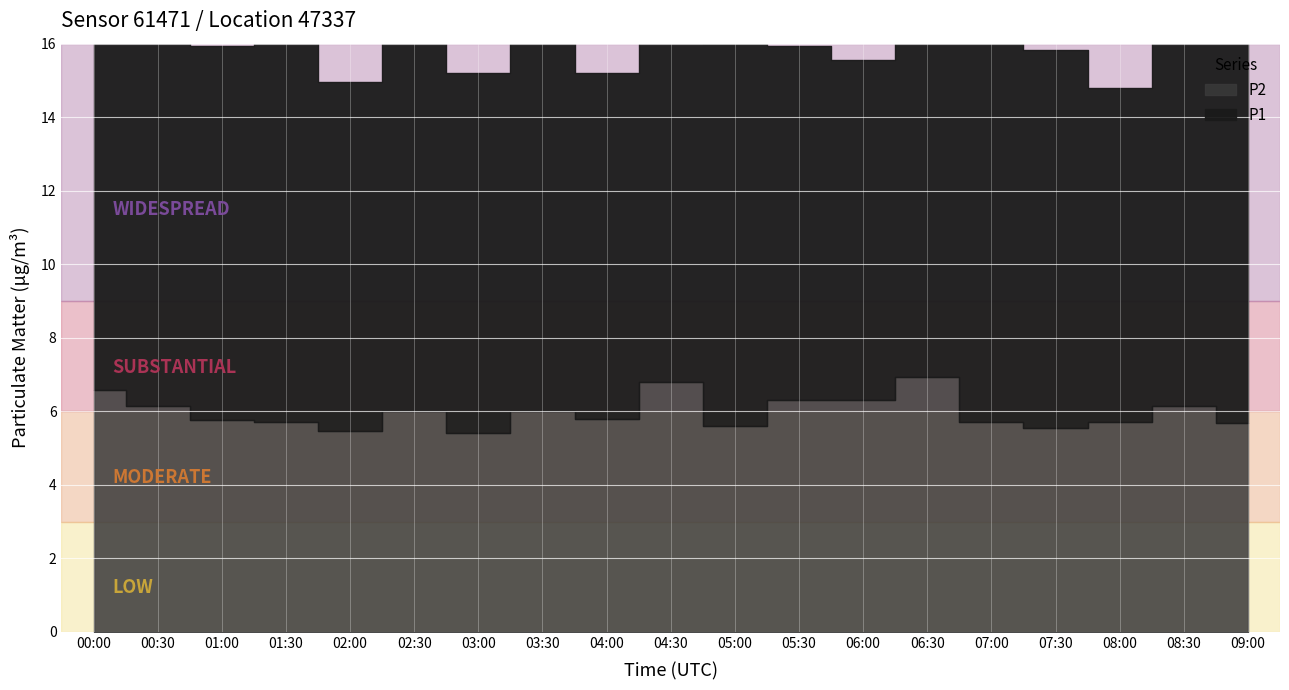

Where is P2 nearest to the value 6?

02:30